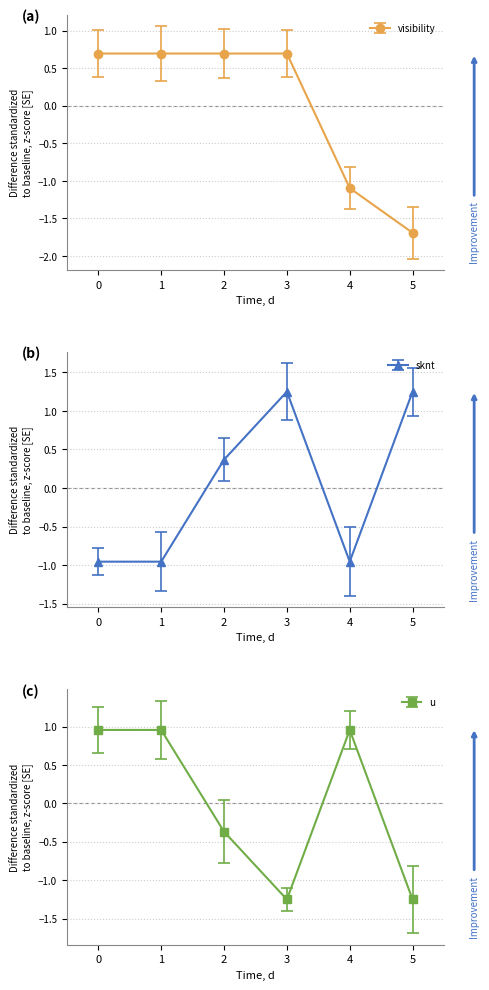

True or false: sknt has a value of -0.4 at 2025-07-31 12:00.

False